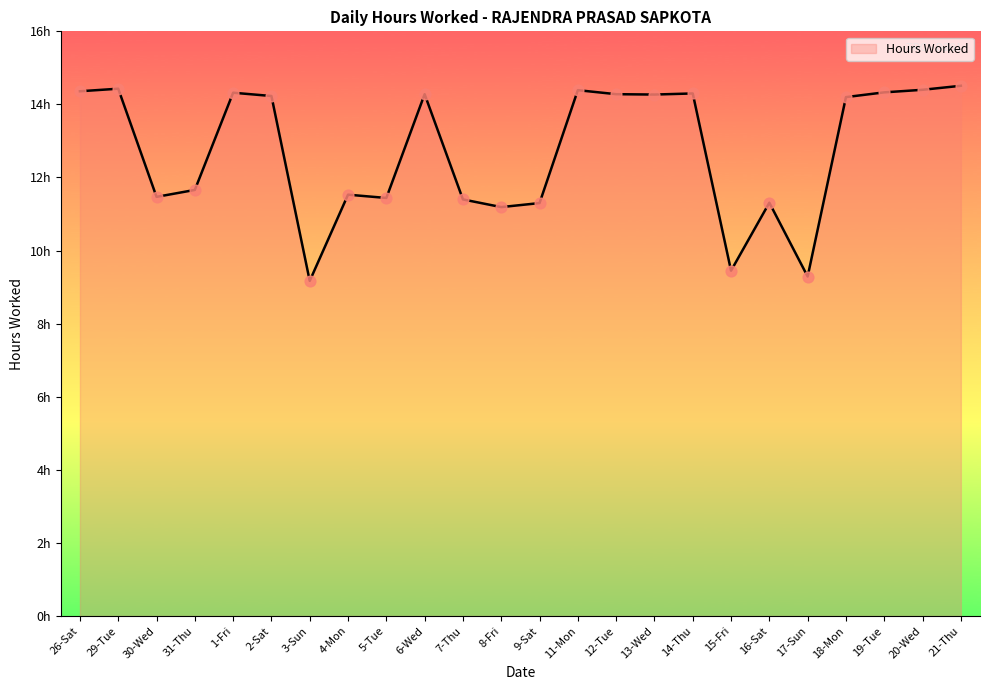

What is the change in value from 14-Thu to 21-Thu?

+0.2